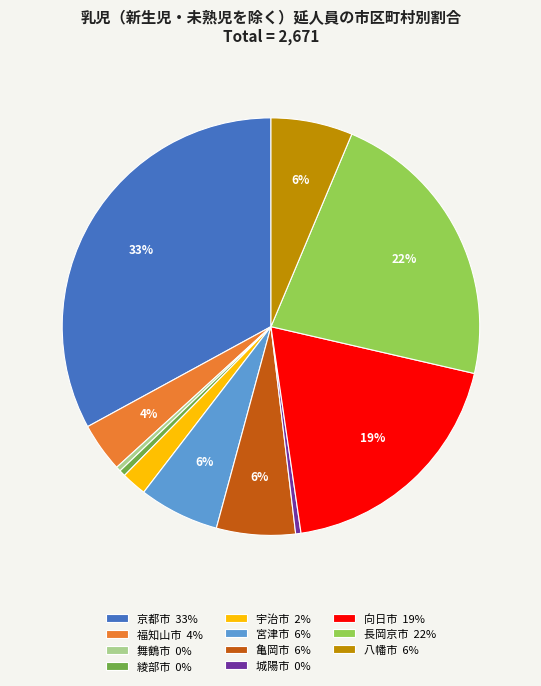

Is the sum of 亀岡市 6% and 城陽市 0% greater than half?

No